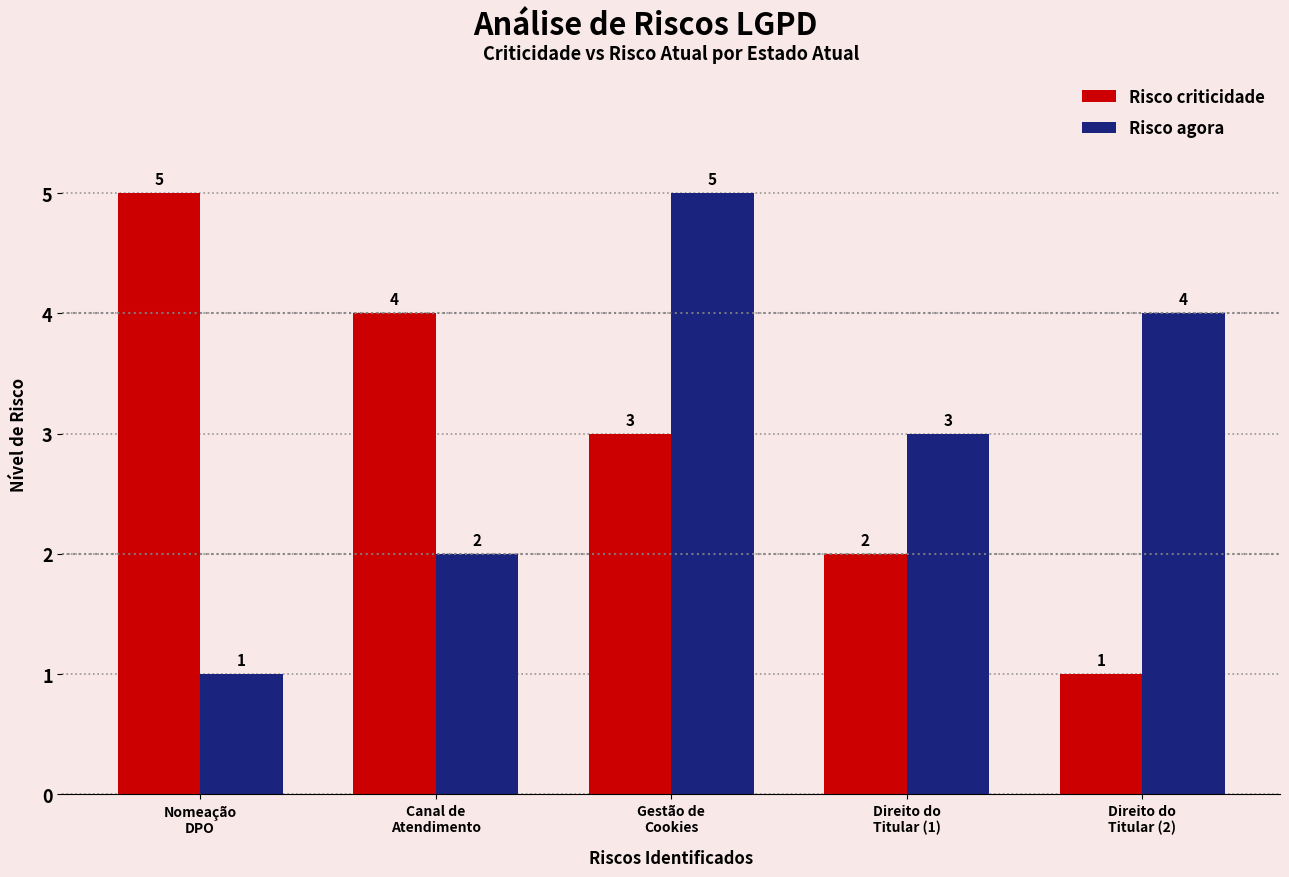

The Risco criticidade series shows 4 at Canal de
Atendimento. True or false?

True